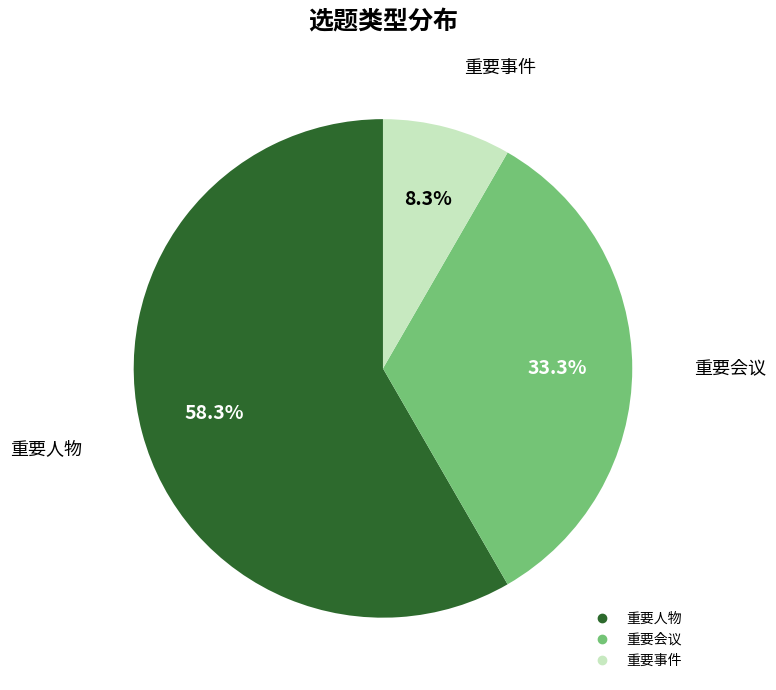

True or false: 重要事件 accounts for 2% of the total.

False